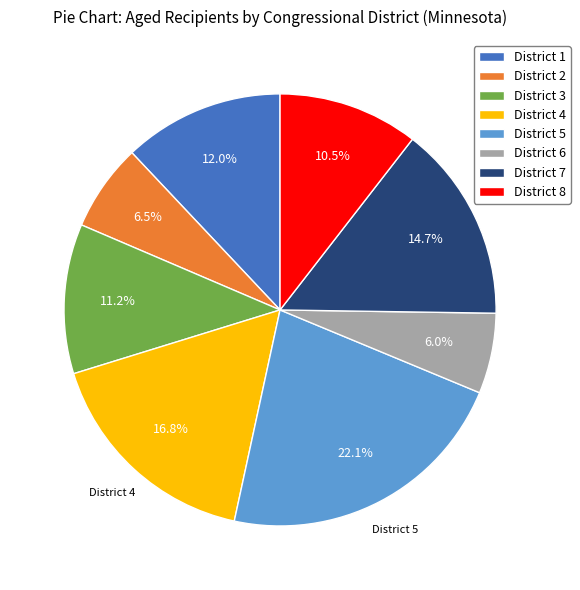

Is it true that District 4 is 24% of the pie?

False